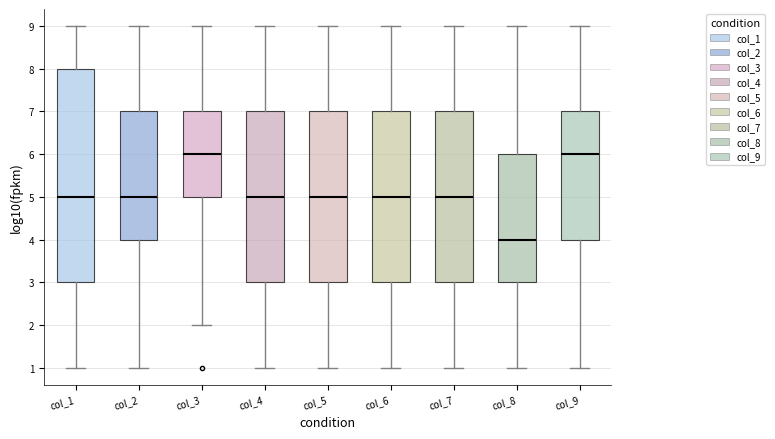

Which box is the tallest, from its lower edge to its upper edge?

col_1